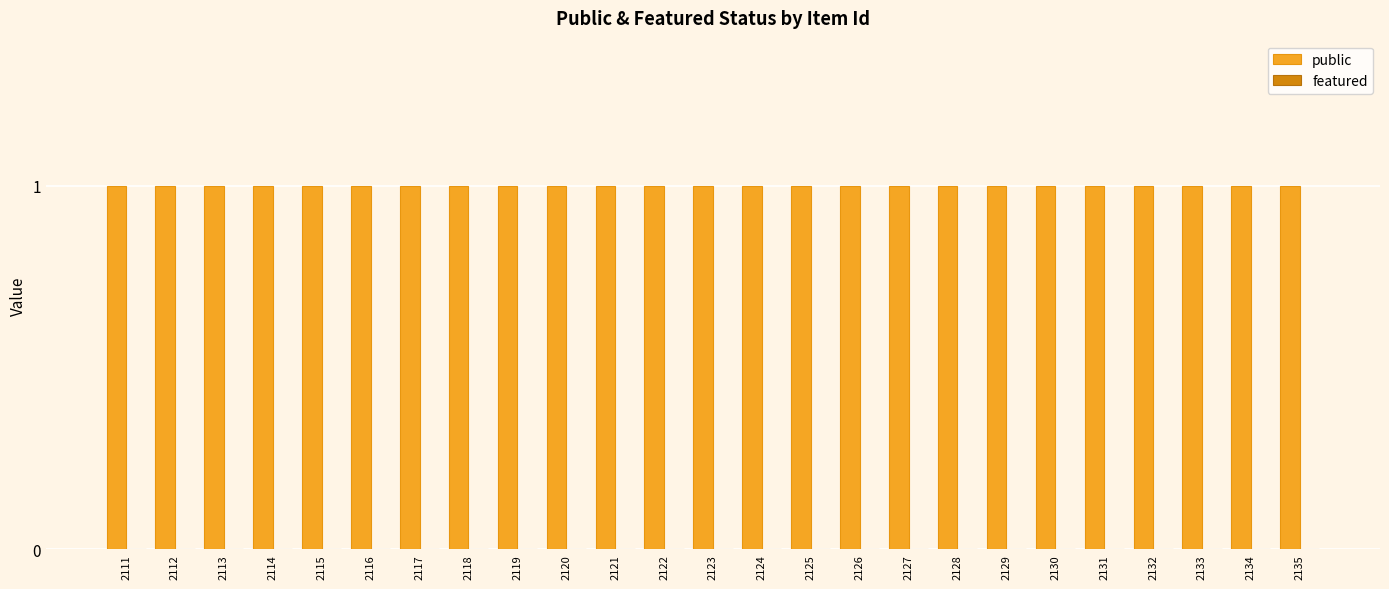

The value of featured at 2120 is 0. True or false?

True